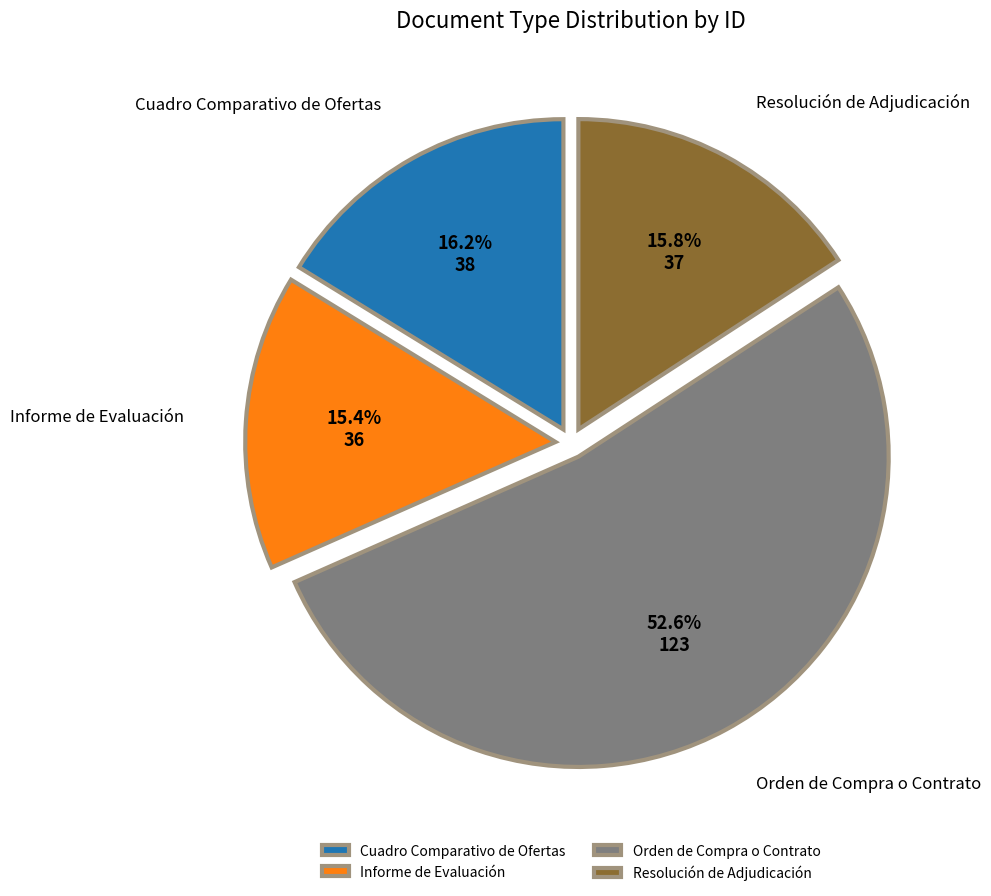

Approximately how many times larger is the value at Resolución de Adjudicación compared to Cuadro Comparativo de Ofertas?

1.0